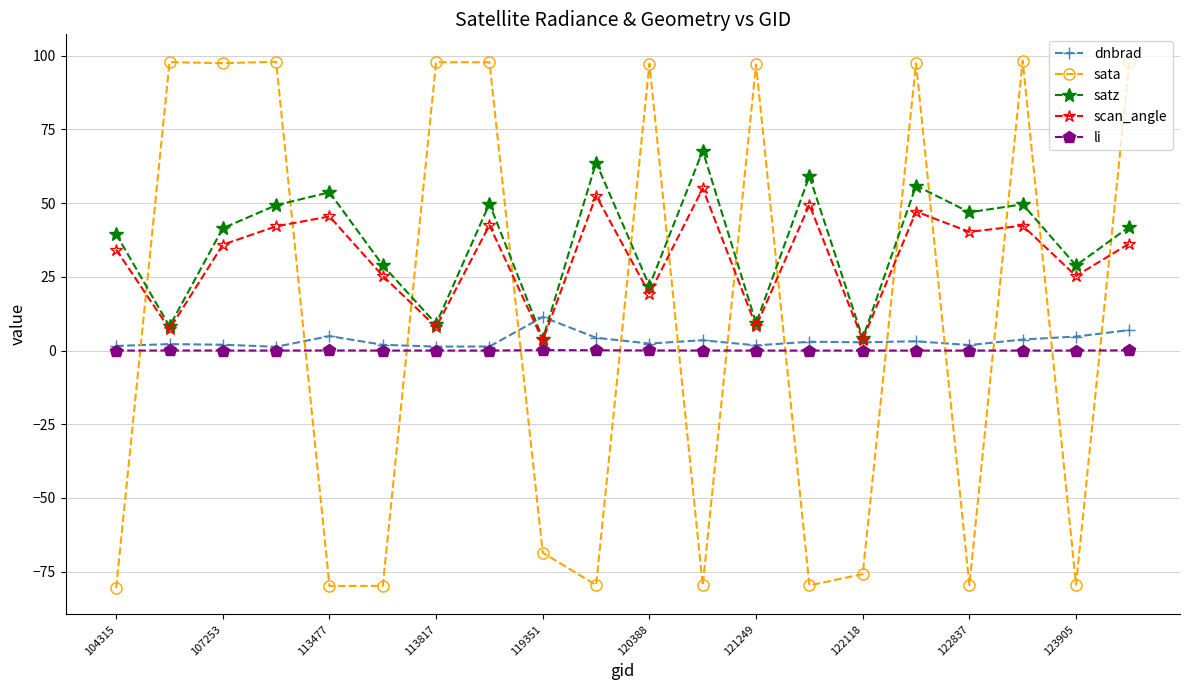

Count the number of data series in this chart.

5